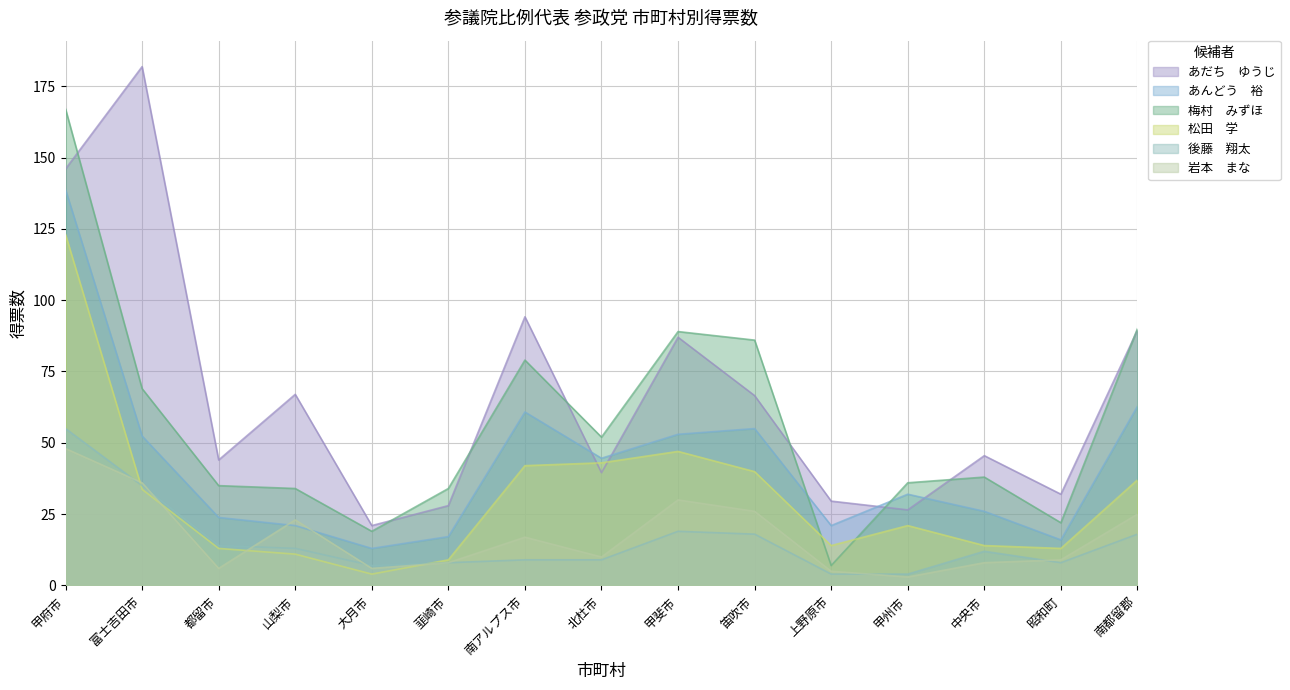

Where does the 松田　学 series first go above 21?

甲府市